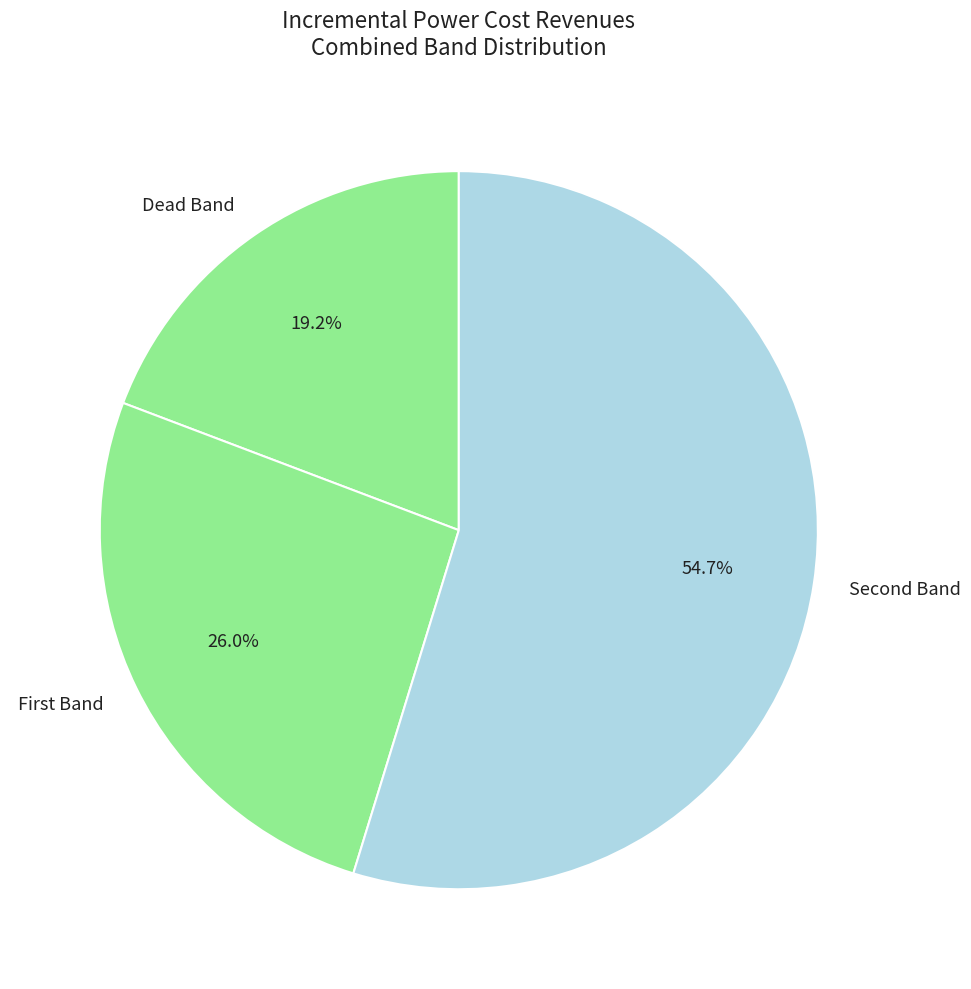

Is there any slice that represents more than half of the pie?

Yes